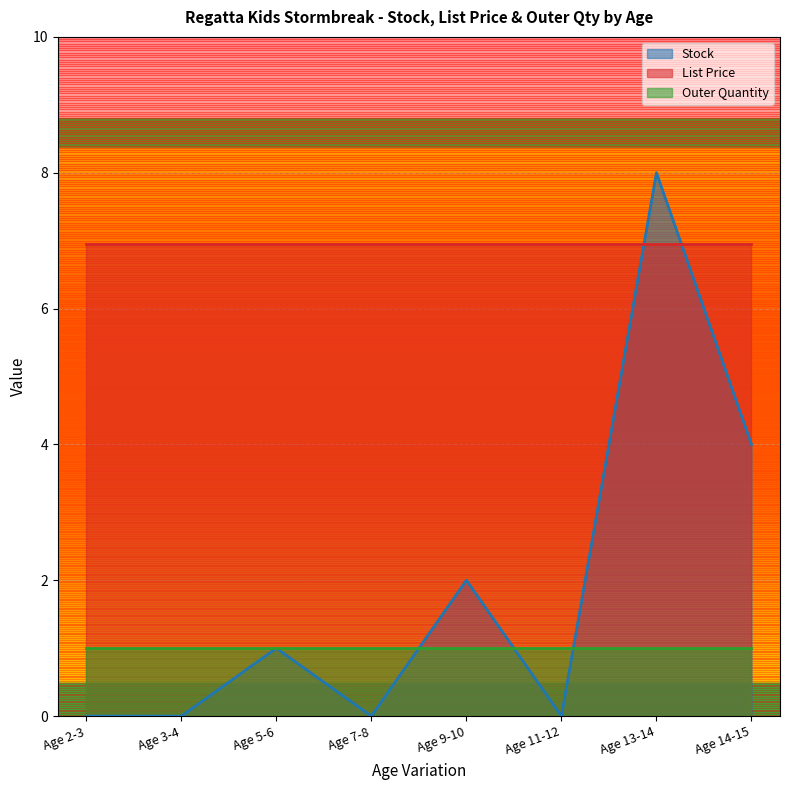

Reading right to left, what are all the values shown in this chart?

Stock: Age 14-15=4.0	Age 13-14=8.0	Age 11-12=0.0	Age 9-10=2.0	Age 7-8=0.0	Age 5-6=1.0	Age 3-4=0.0	Age 2-3=0.0
List Price: Age 14-15=7.0	Age 13-14=7.0	Age 11-12=7.0	Age 9-10=7.0	Age 7-8=7.0	Age 5-6=7.0	Age 3-4=7.0	Age 2-3=7.0
Outer Quantity: Age 14-15=1.0	Age 13-14=1.0	Age 11-12=1.0	Age 9-10=1.0	Age 7-8=1.0	Age 5-6=1.0	Age 3-4=1.0	Age 2-3=1.0